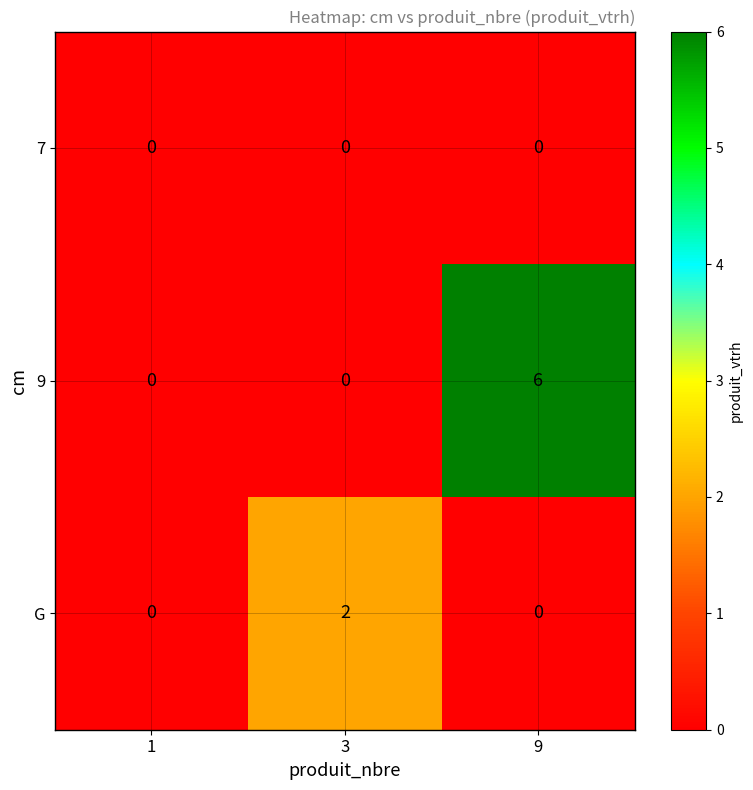

Which series has the largest range (max minus min)?

9